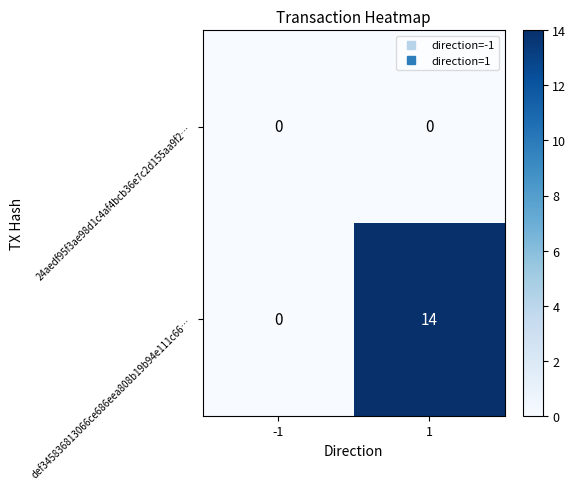

List the series in order of their peak value, highest first.

def345836813066ce686eea808b19b94e111c66…, 24aedf95f3ae98d1c4af4bcb36e7c2d155aa9f2…